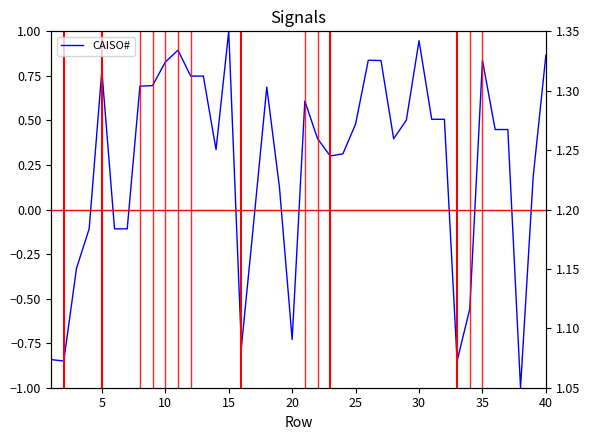

How many lines are shown in the chart?

1